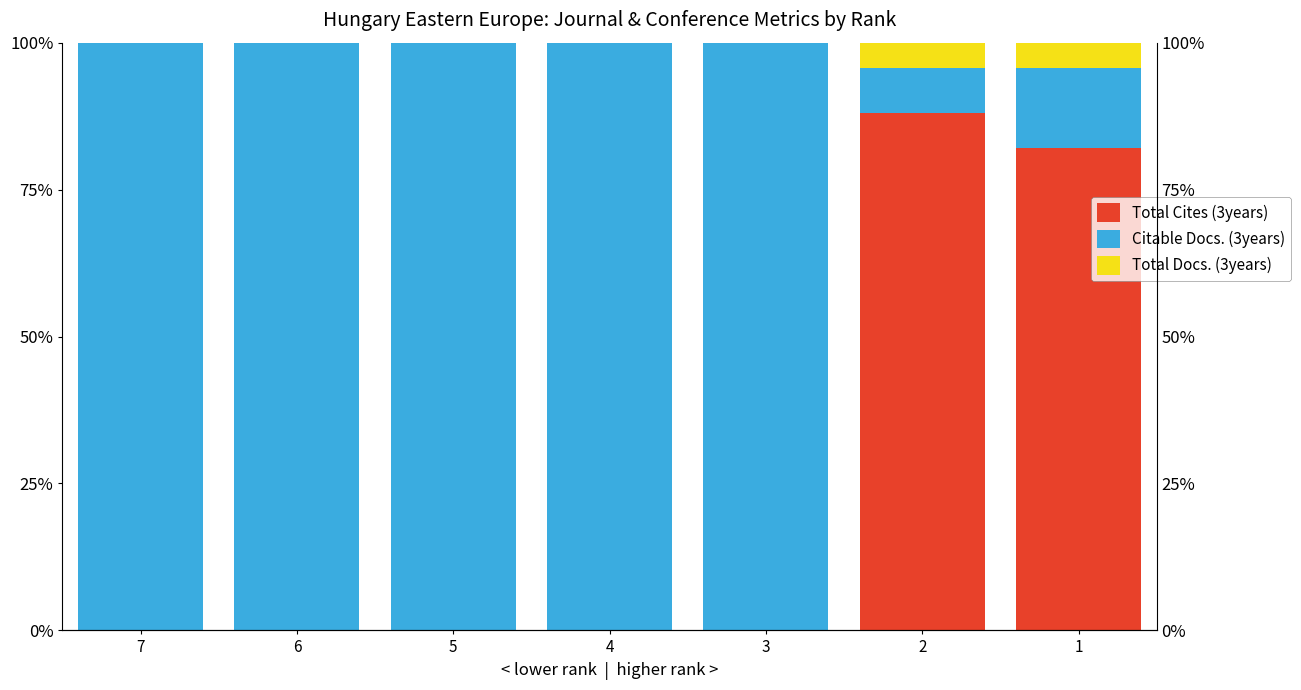

Rank the series by their average value, from lowest to highest.

Total Docs. (3years), Total Cites (3years), Citable Docs. (3years)